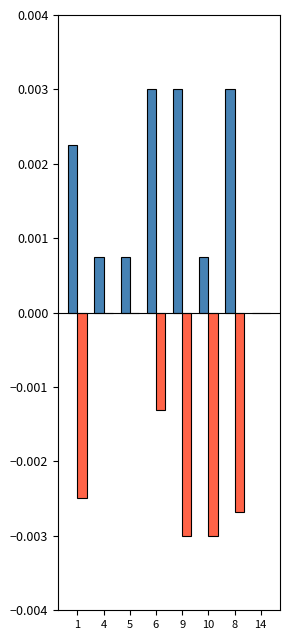

At which category is the sum across all series the highest?

6